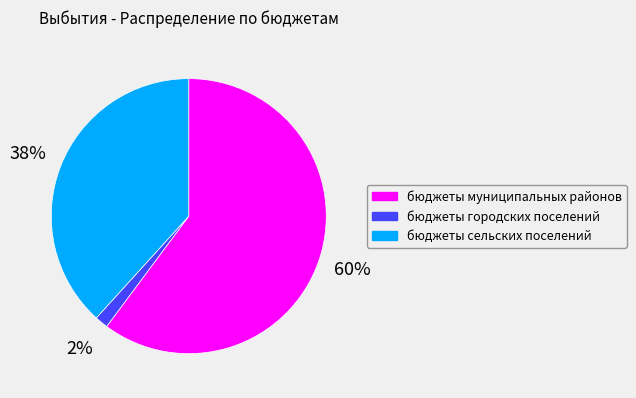

How many segments does this pie chart have?

3